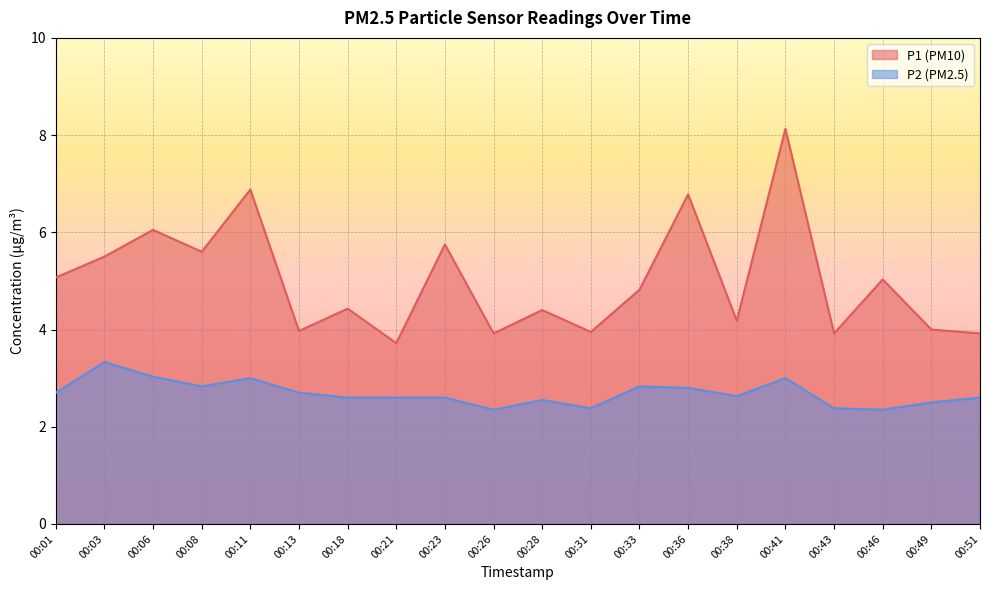

List the series in order of their overall mean, highest first.

P1, P2